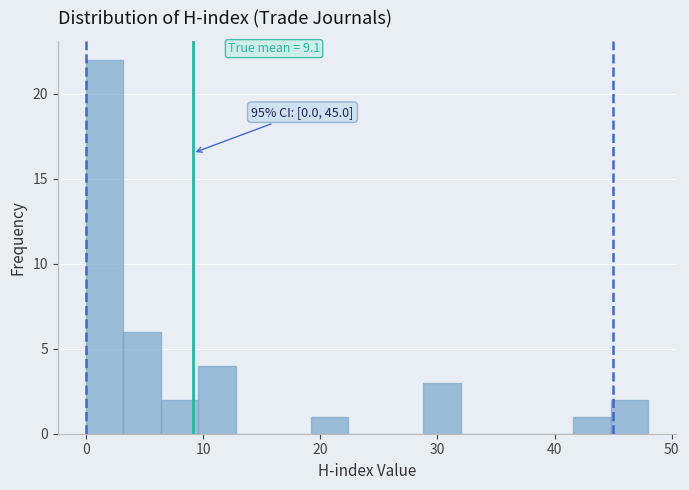

Read against the x-axis, roughly where is the centre of the tallest bar?

2